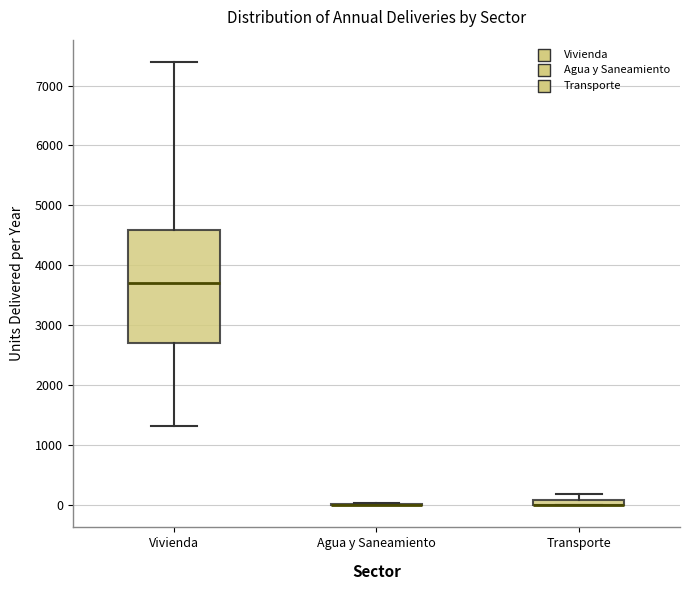

Comparing the boxes themselves (not the whiskers), which one is the tallest?

Vivienda